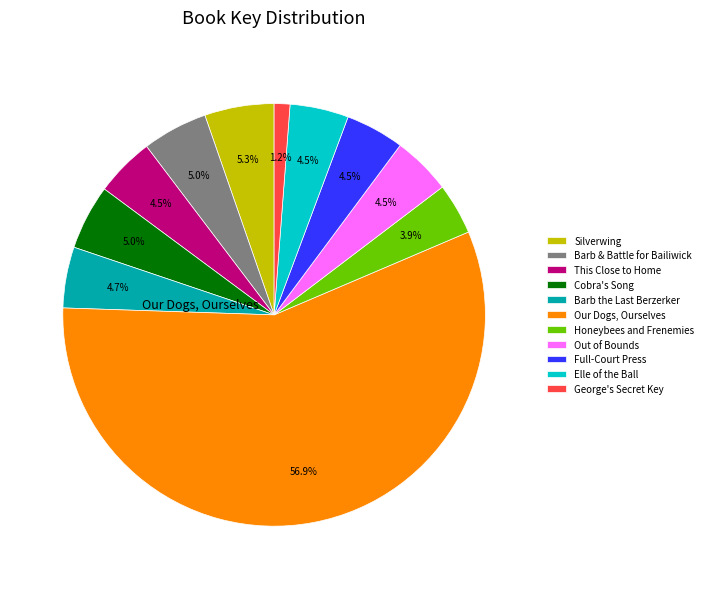

How many segments does this pie chart have?

11